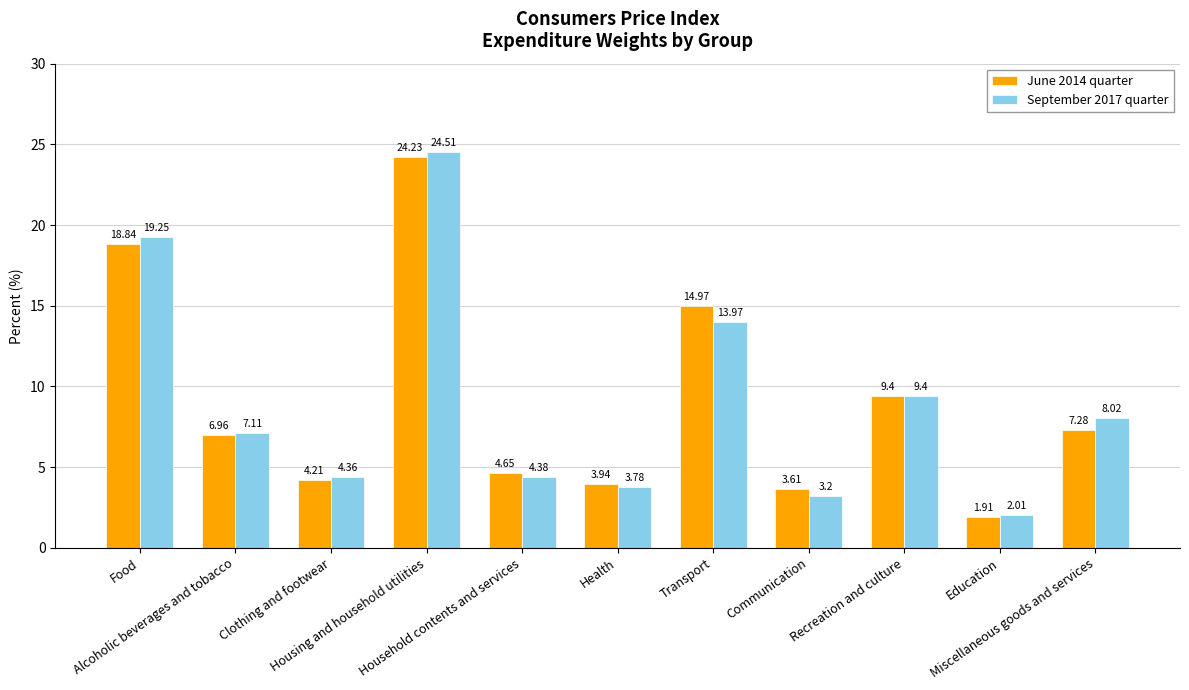

True or false: September 2017 quarter has a value of 7.8 at Household contents and services.

False